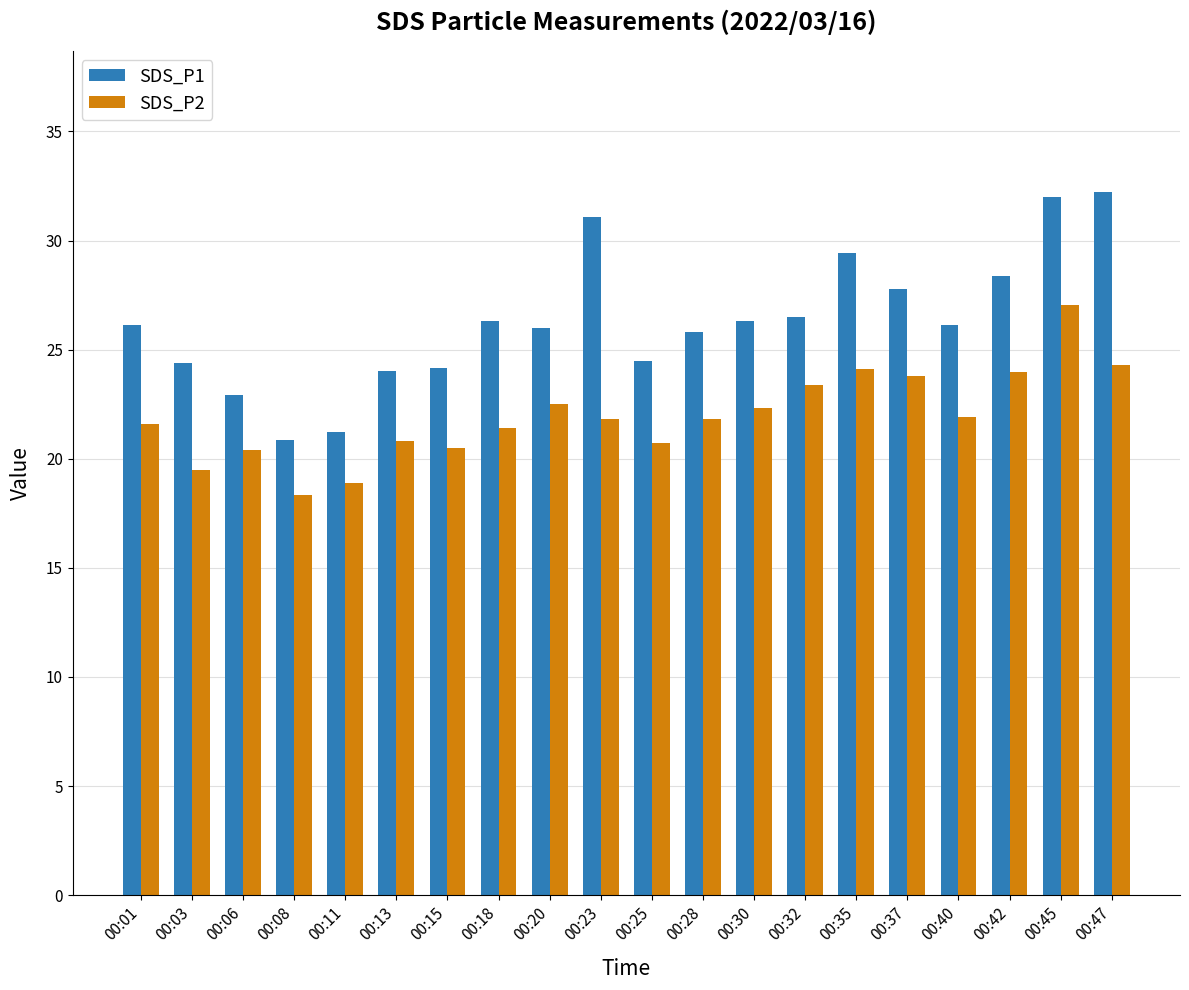

What is the value of the SDS_P2 bar at the 19th from the left?

27.0